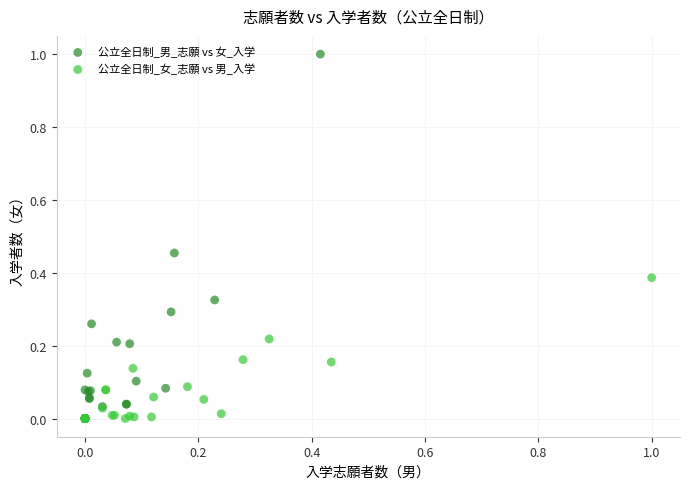

Which series has the widest spread of Y values?

公立全日制_男_志願 vs 女_入学